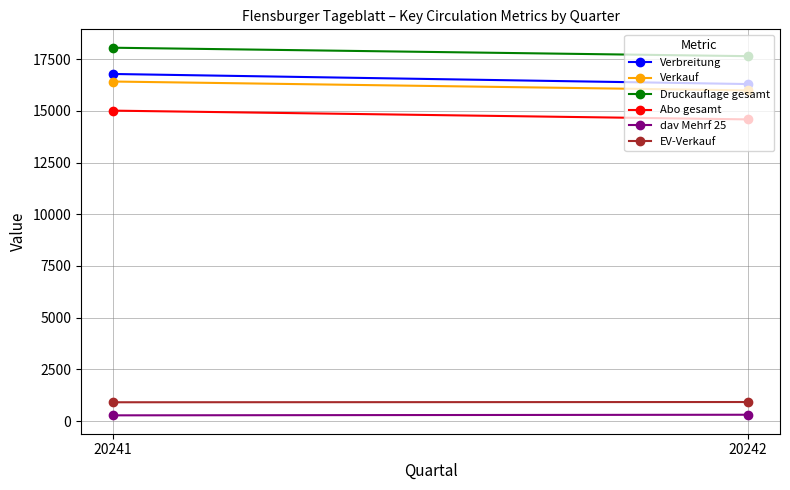

True or false: dav Mehrf 25 has a value of 427 at 20241.

False